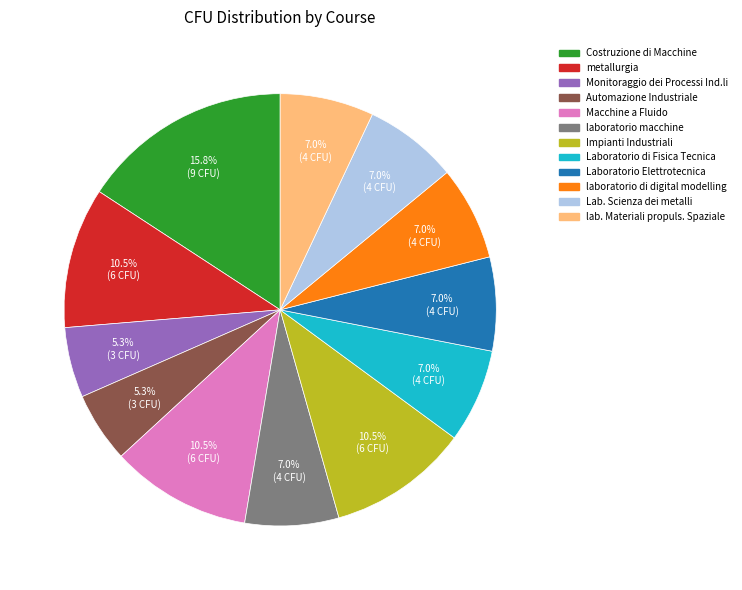

What percentage is the Lab. Scienza dei metalli slice, to the nearest percent?

7%